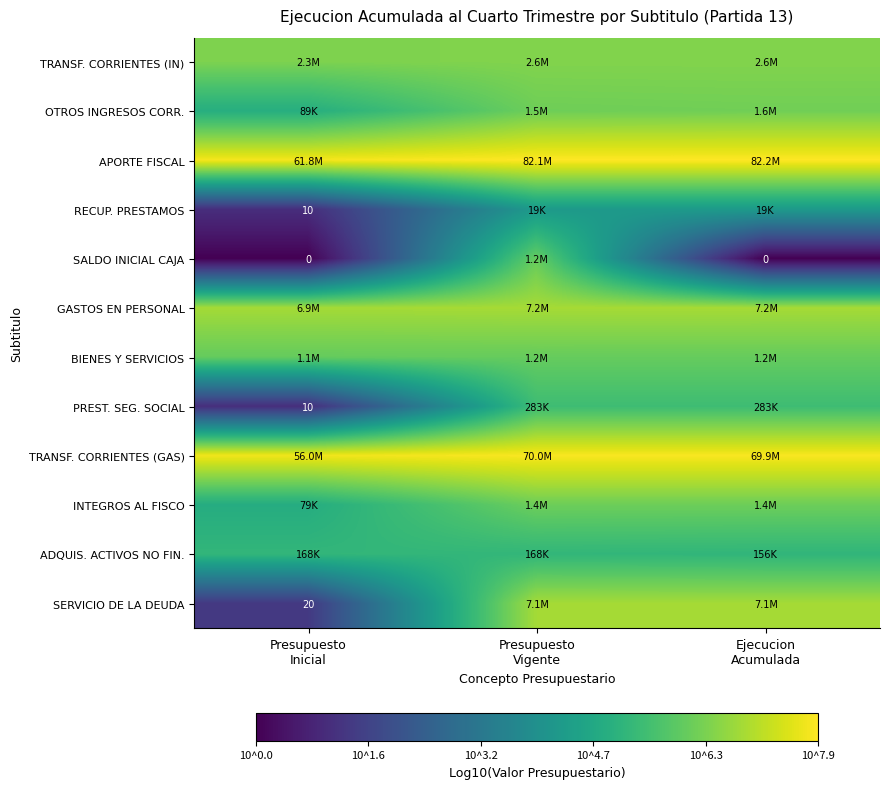

Is it true that PREST. SEG. SOCIAL equals 8.1 at Ejecucion Acumulada?

False